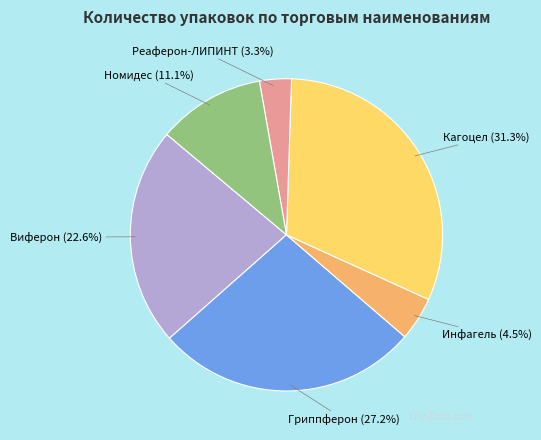

What is the ratio of the value at Гриппферон to the value at Реаферон-ЛИПИНТ?

8.2